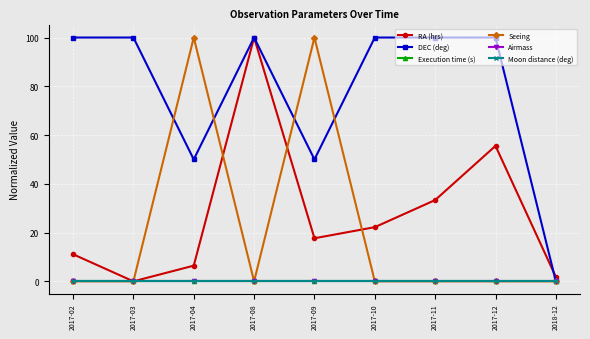

Which series has the largest total across all categories?

DEC (deg)